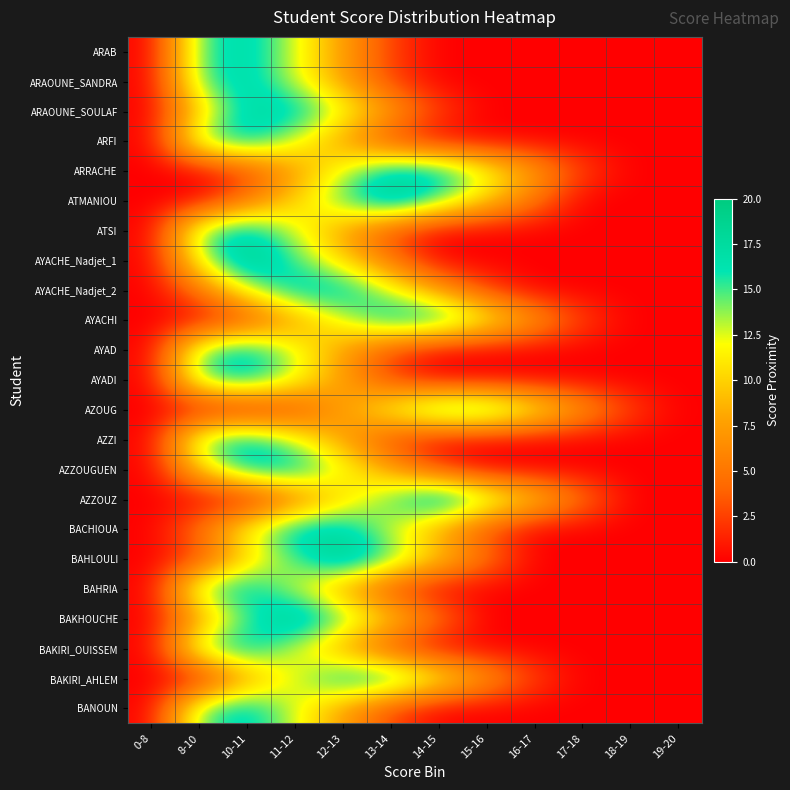

At 12-13, list the series in order from largest to smallest.

BAHLOULI, AYACHE_Nadjet_2, BACHIOUA, BAKIRI_AHLEM, ATMANIOU, BAKHOUCHE, ARAOUNE_SOULAF, ARRACHE, AYACHI, AZZOUGUEN, AYACHE_Nadjet_1, AZZOUZ, ARAB, ARAOUNE_SANDRA, ARFI, ATSI, AYAD, AYADI, AZOUG, AZZI, BAHRIA, BAKIRI_OUISSEM, BANOUN